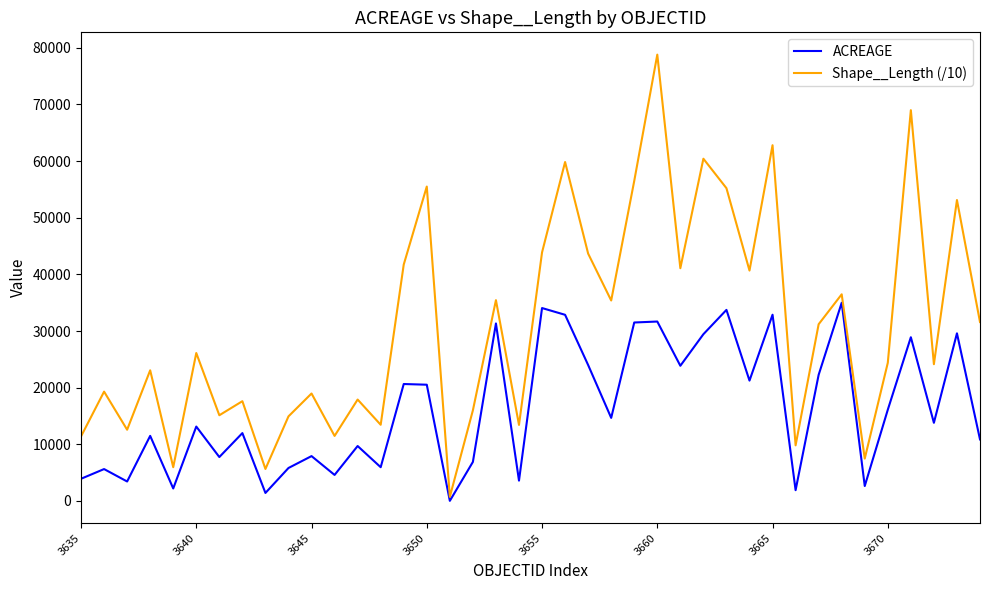

Count the number of categories in the chart.

40